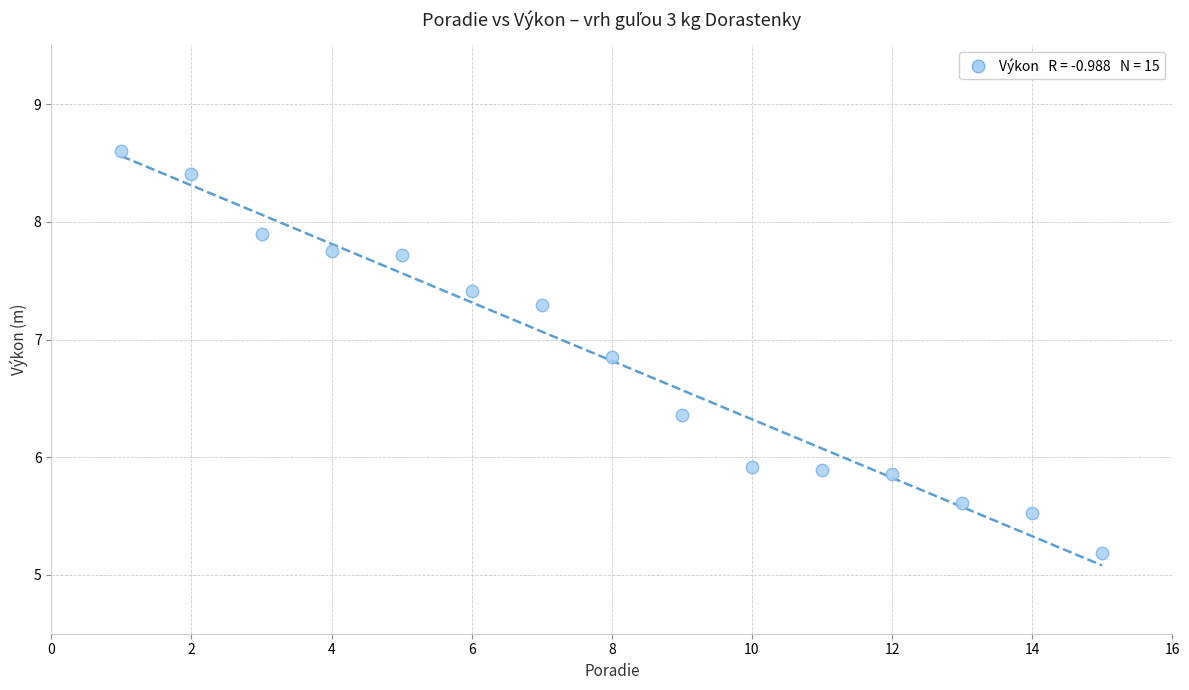

What is the range of X values (max minus min)?

14.0